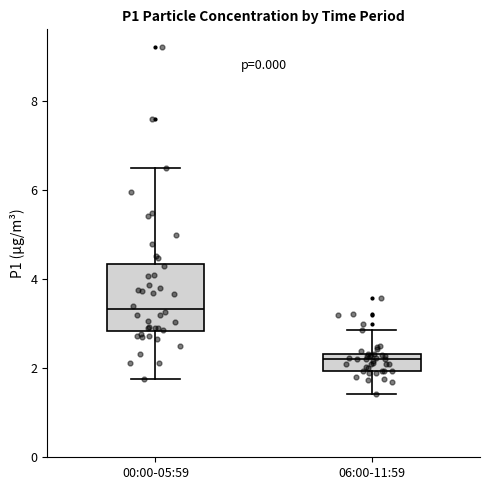

Where does the median line of the box for 00:00-05:59 sit on the y-axis? The values are not printed on the chart, so give them approximately, as read against the axis.

3.4